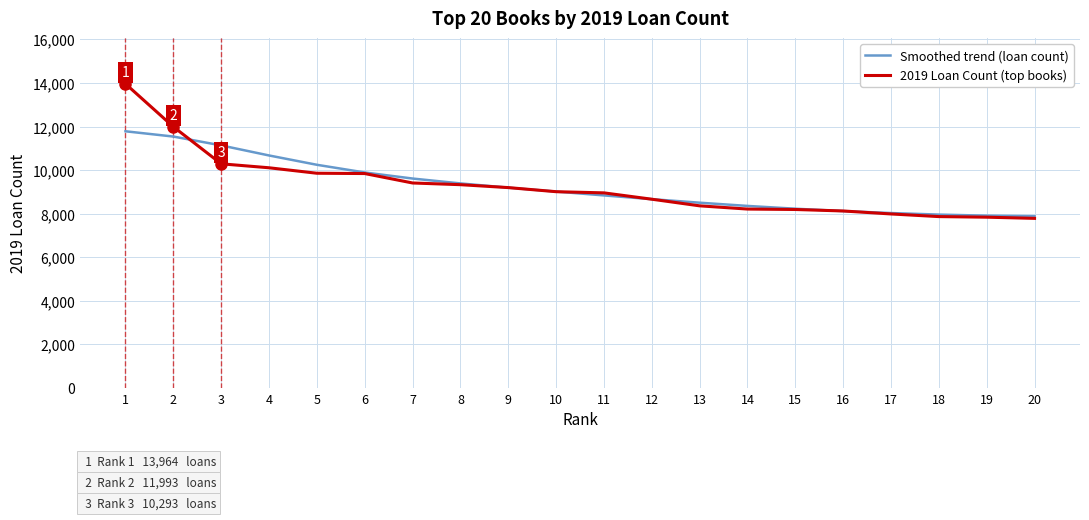

Is it true that 2019 Loan Count (top books) equals 15210 at 12?

False